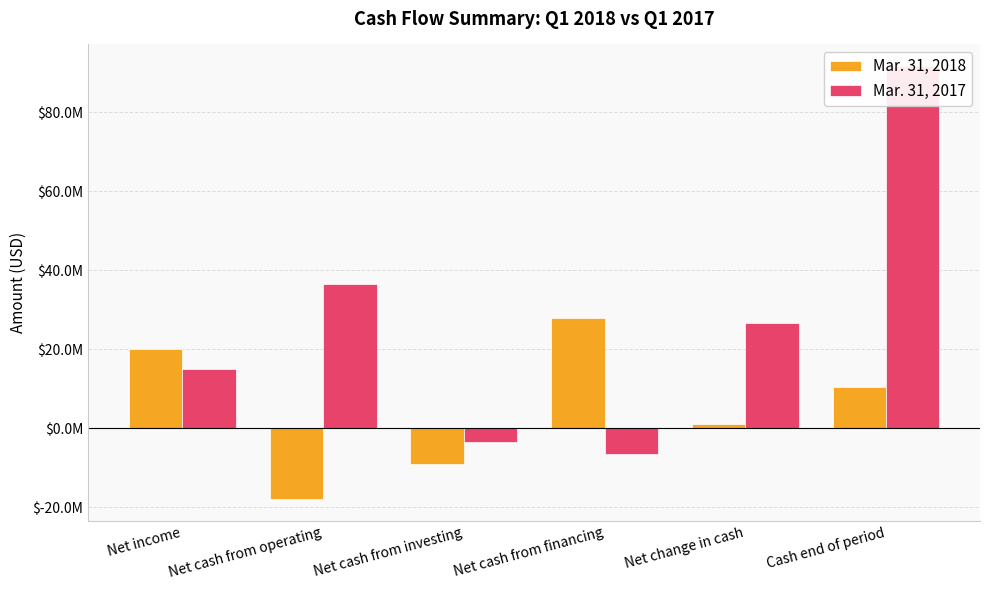

True or false: Mar. 31, 2017 has a value of 15028000 at Net income.

True